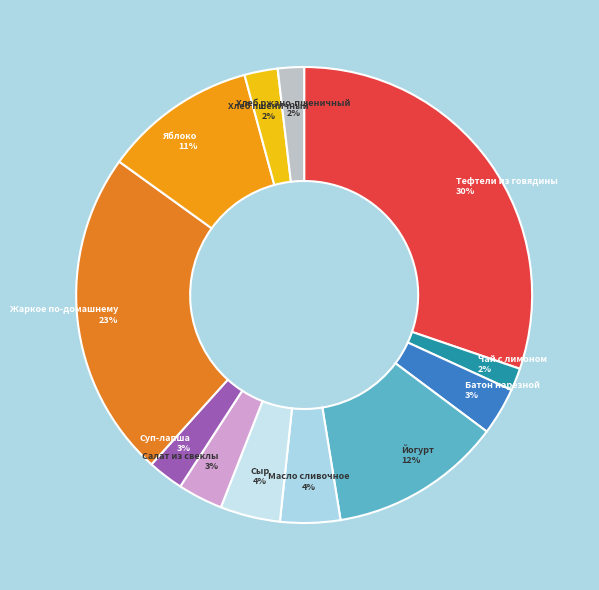

Count the number of slices in the pie.

12